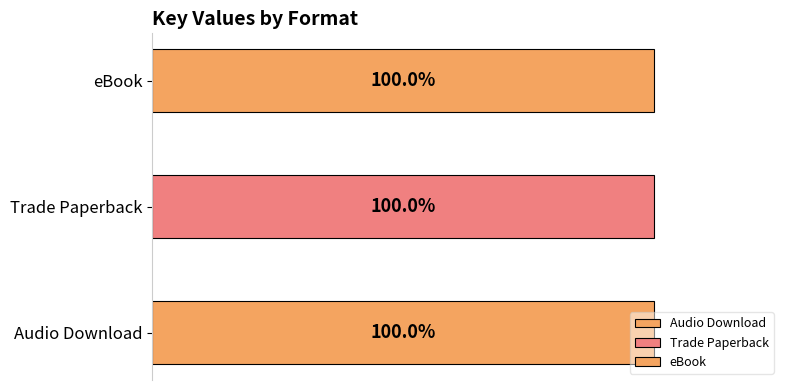

What are all the series names shown in the legend?

Audio Download, Trade Paperback, eBook